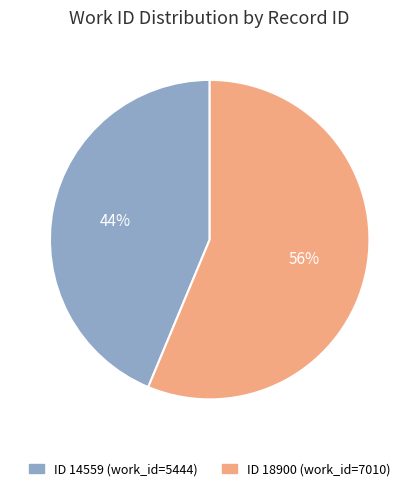

Is there any slice that represents more than half of the pie?

Yes